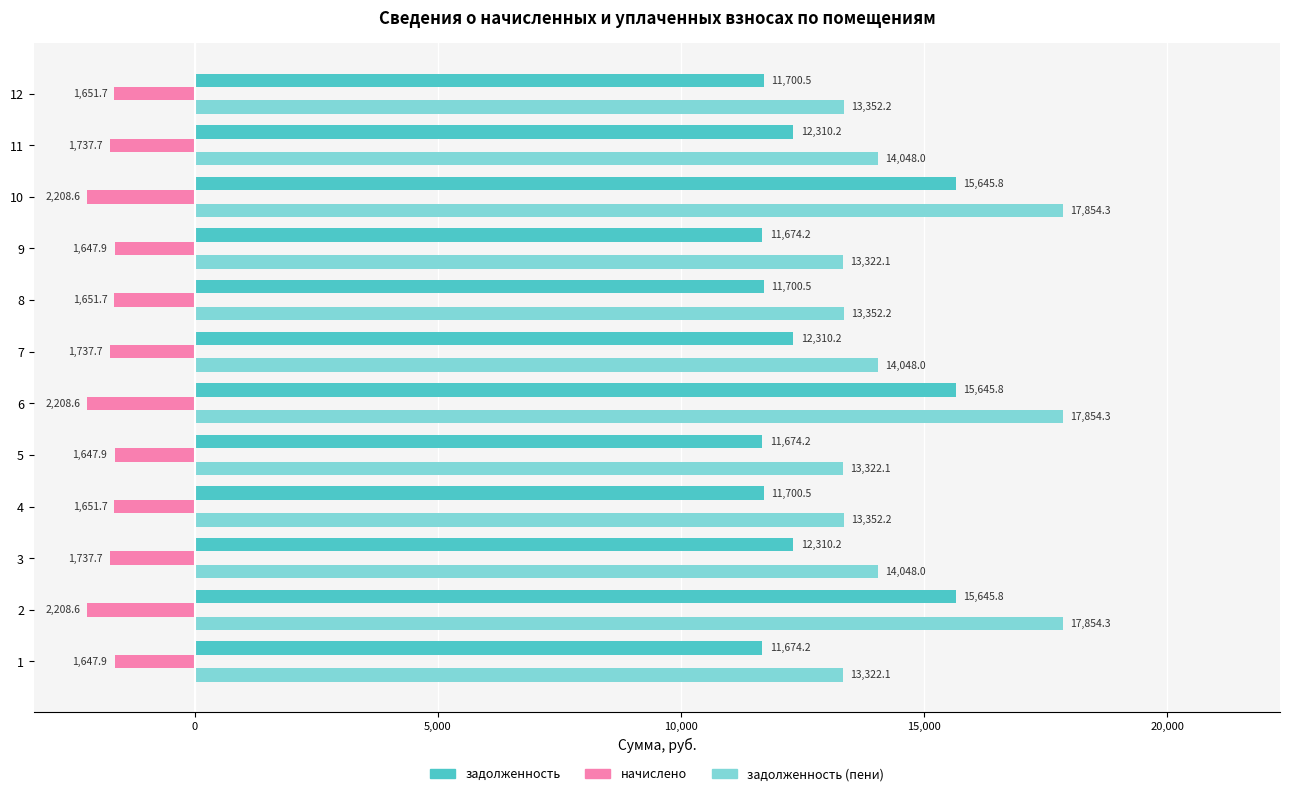

What is the lowest value of the начислено series?

-2208.6